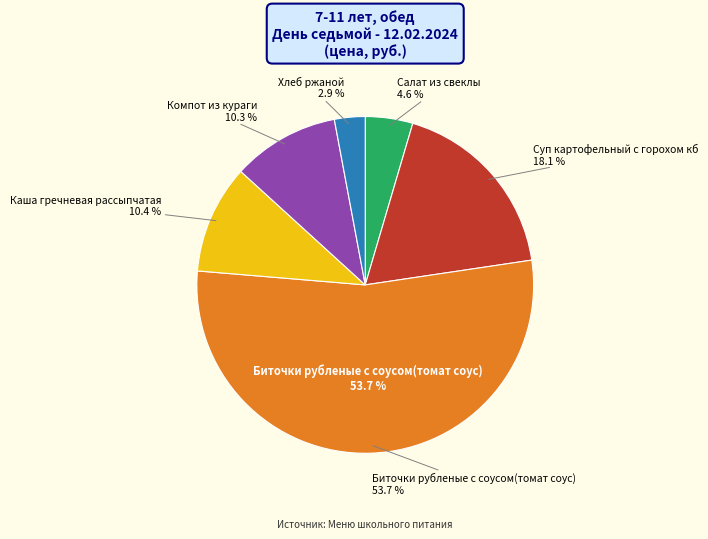

How many segments does this pie chart have?

6